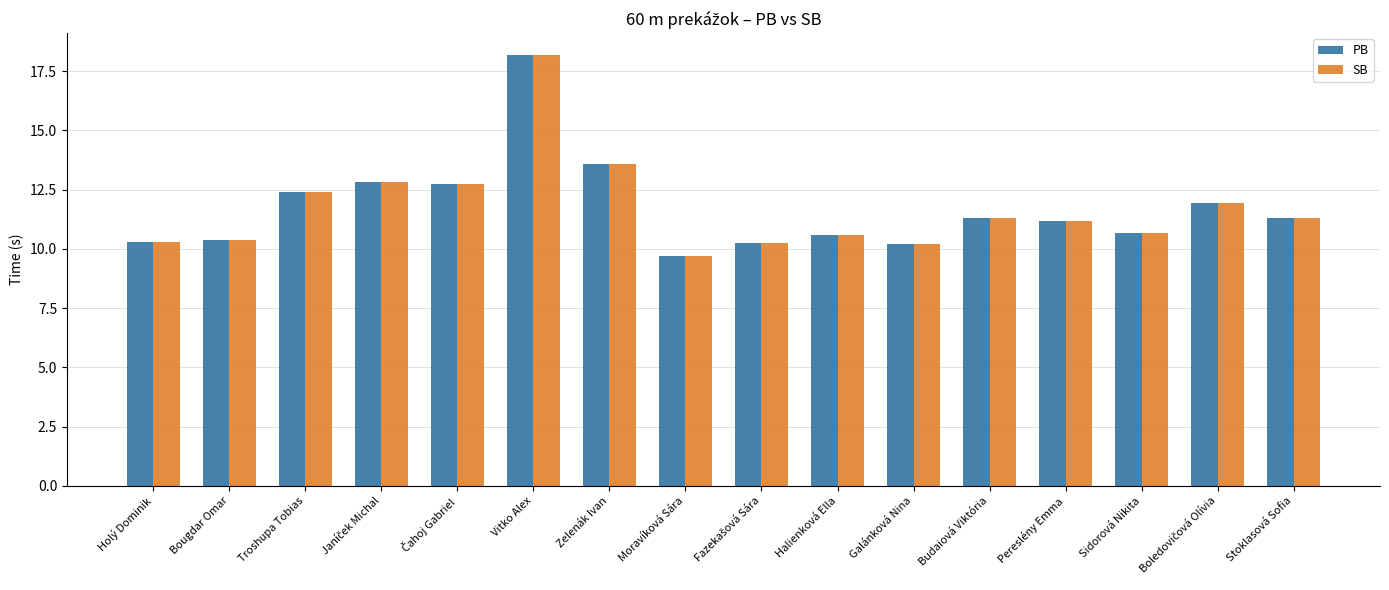

What is the label of the 8th bar from the left?

Moravíková Sára